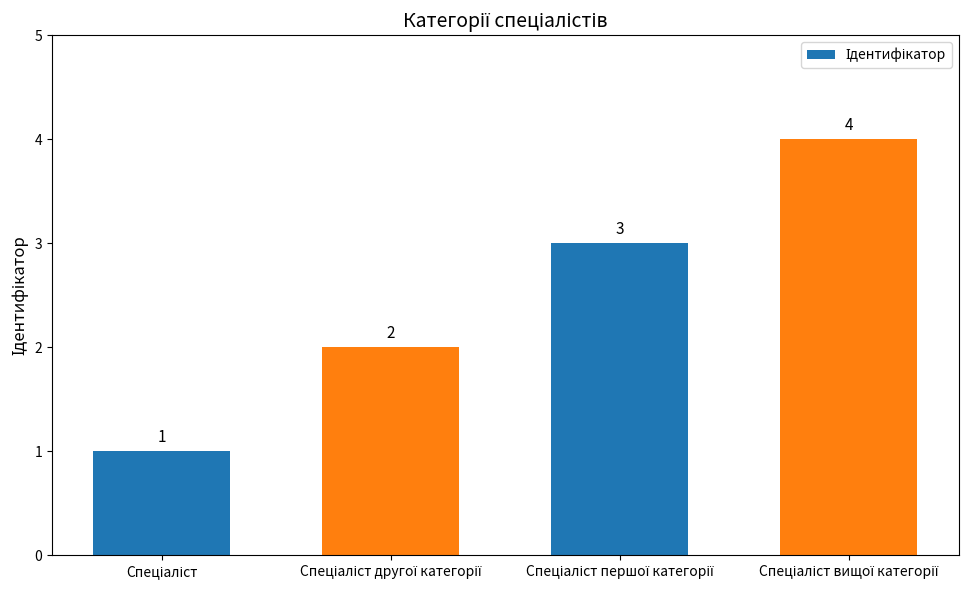

What is the maximum value shown in the chart?

4